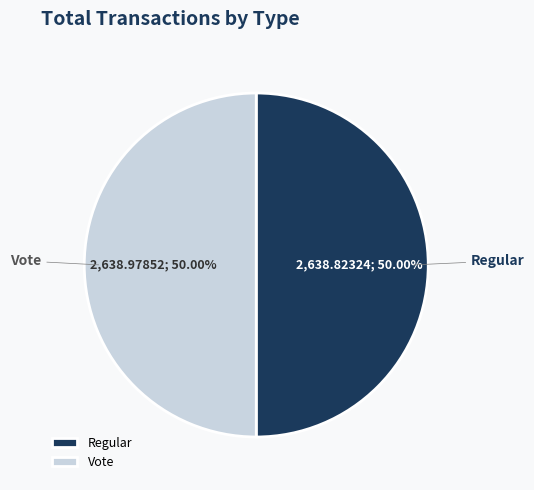

To the nearest percent, what percentage of the pie is Vote?

50%